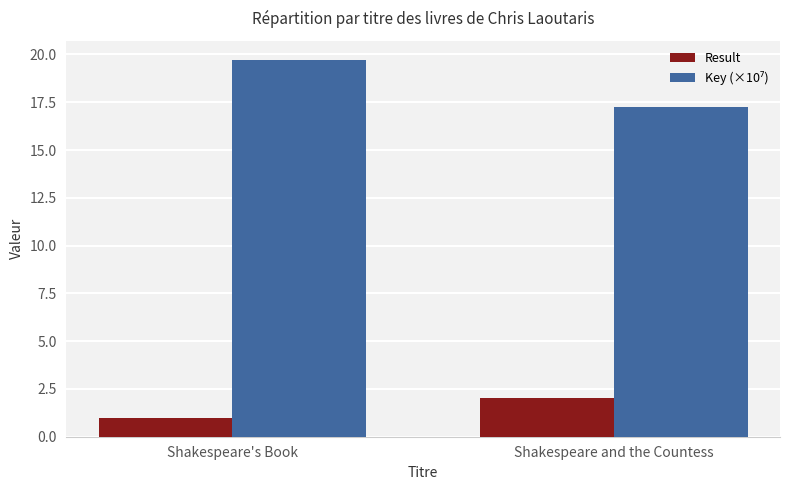

Does the chart contain any negative values?

No